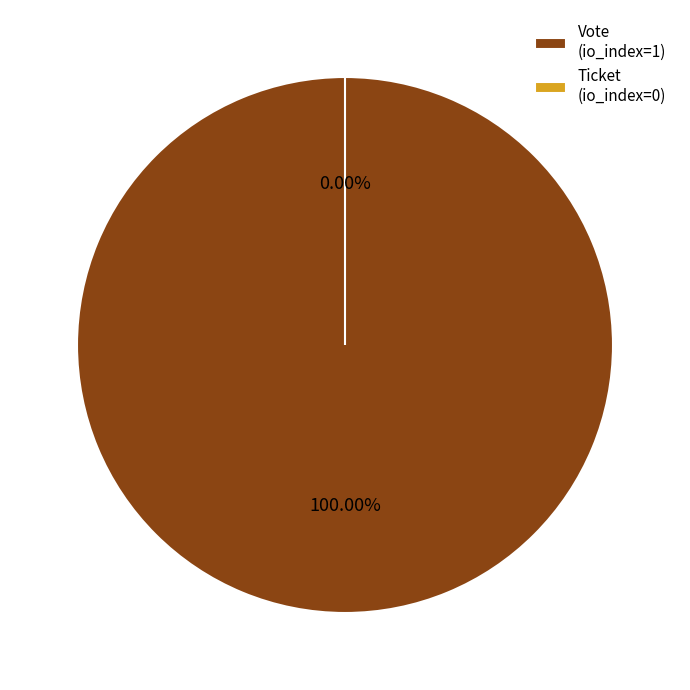

Which category has the biggest portion of the pie?

Vote
(io_index=1)